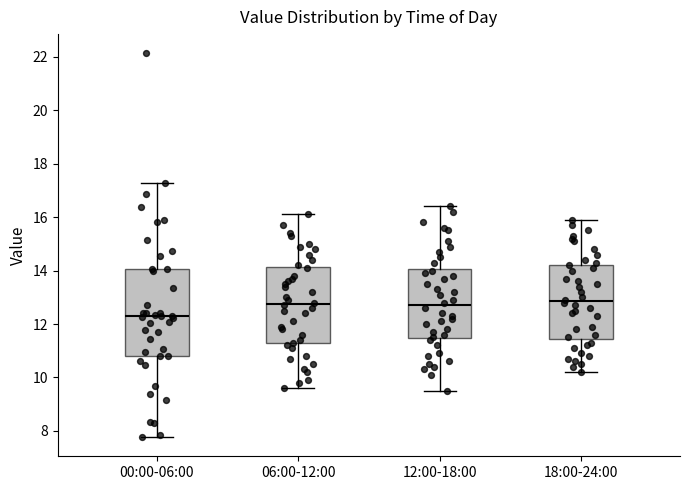

Which box has the lowest median line?

00:00-06:00